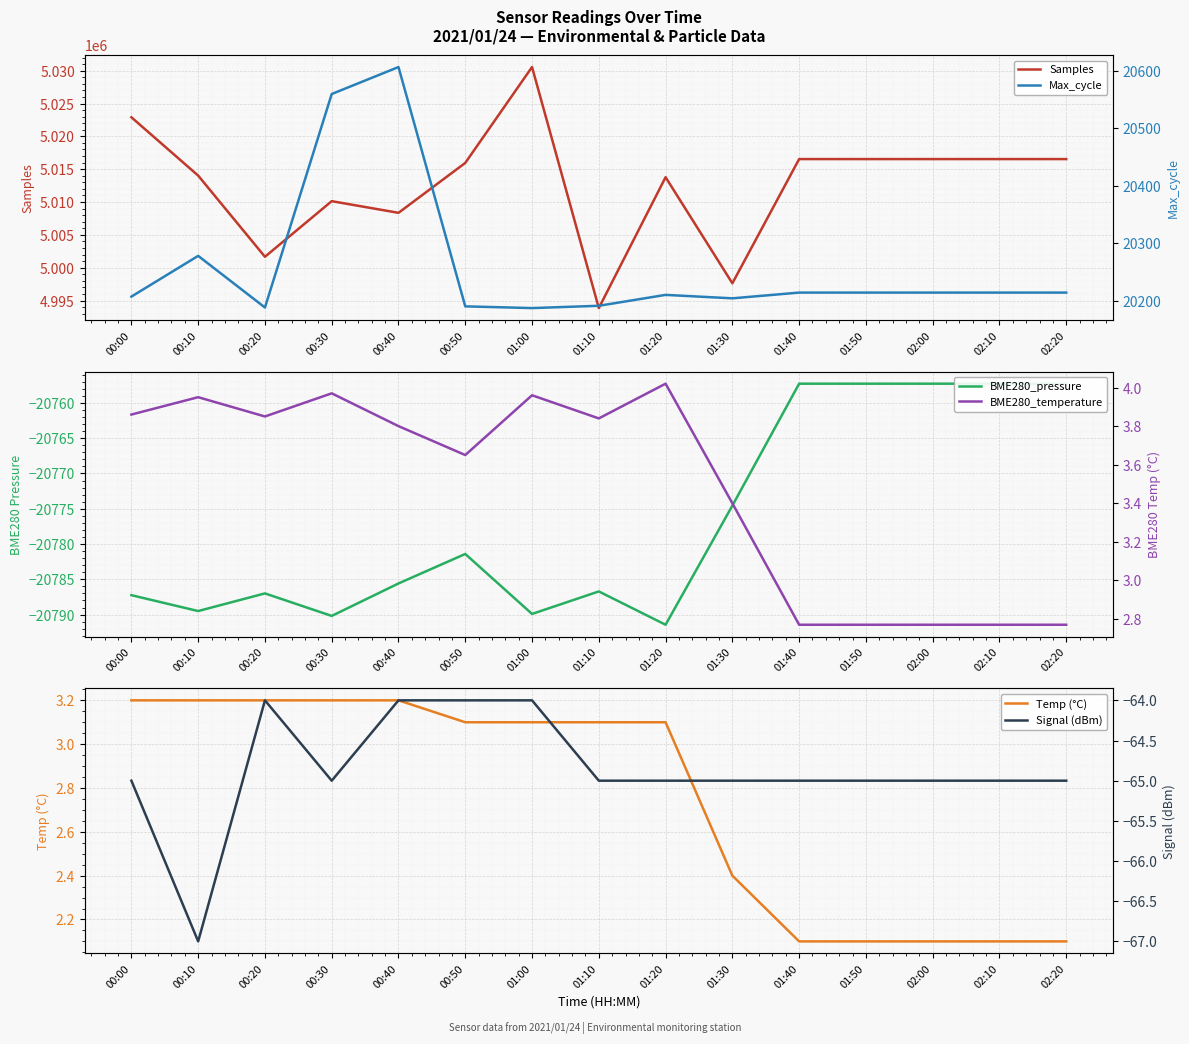

The value of Temp (°C) at 01:50 is 2.1. True or false?

True